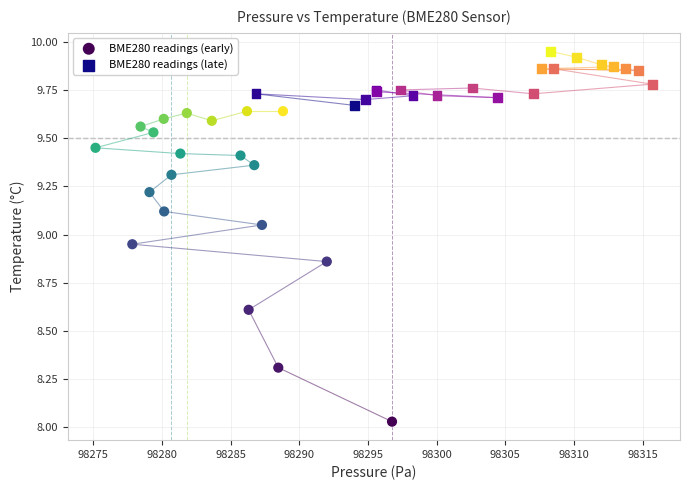

Which series reaches the minimum Y coordinate?

BME280 readings (early)